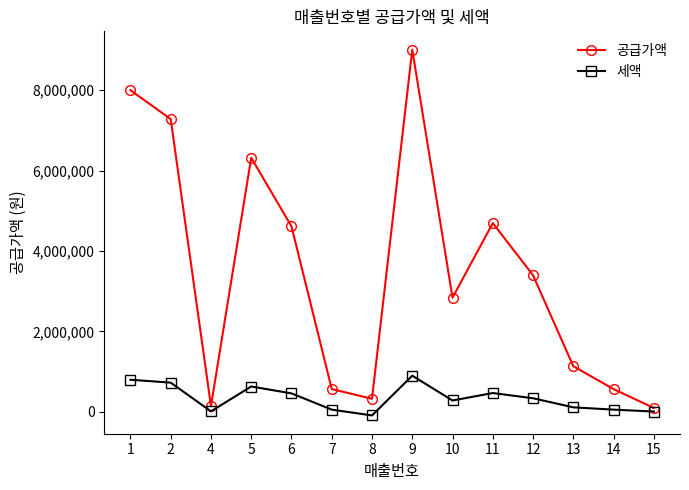

How many data points in 공급가액 are less than 3397727?

7